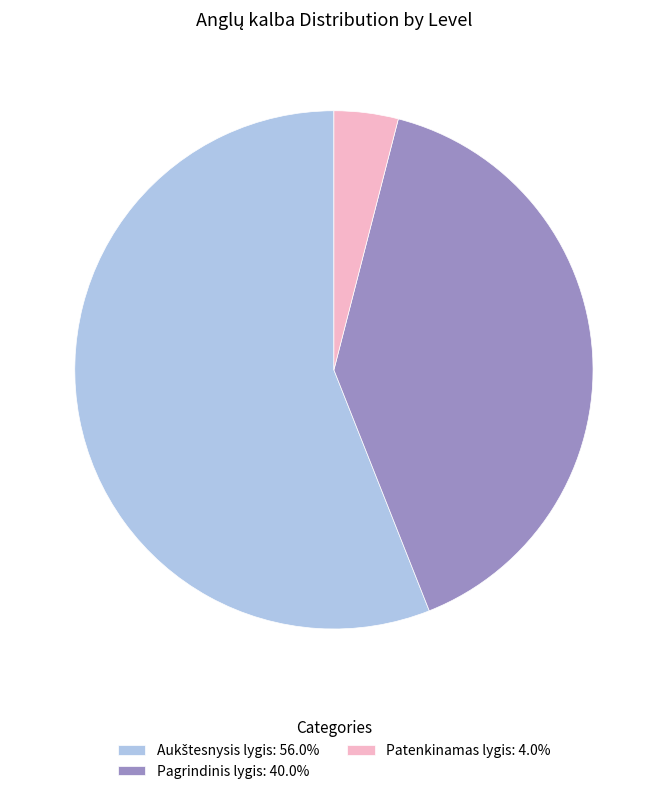

Do Patenkinamas lygis: 4.0% and Pagrindinis lygis: 40.0% together represent more than half of the pie?

No